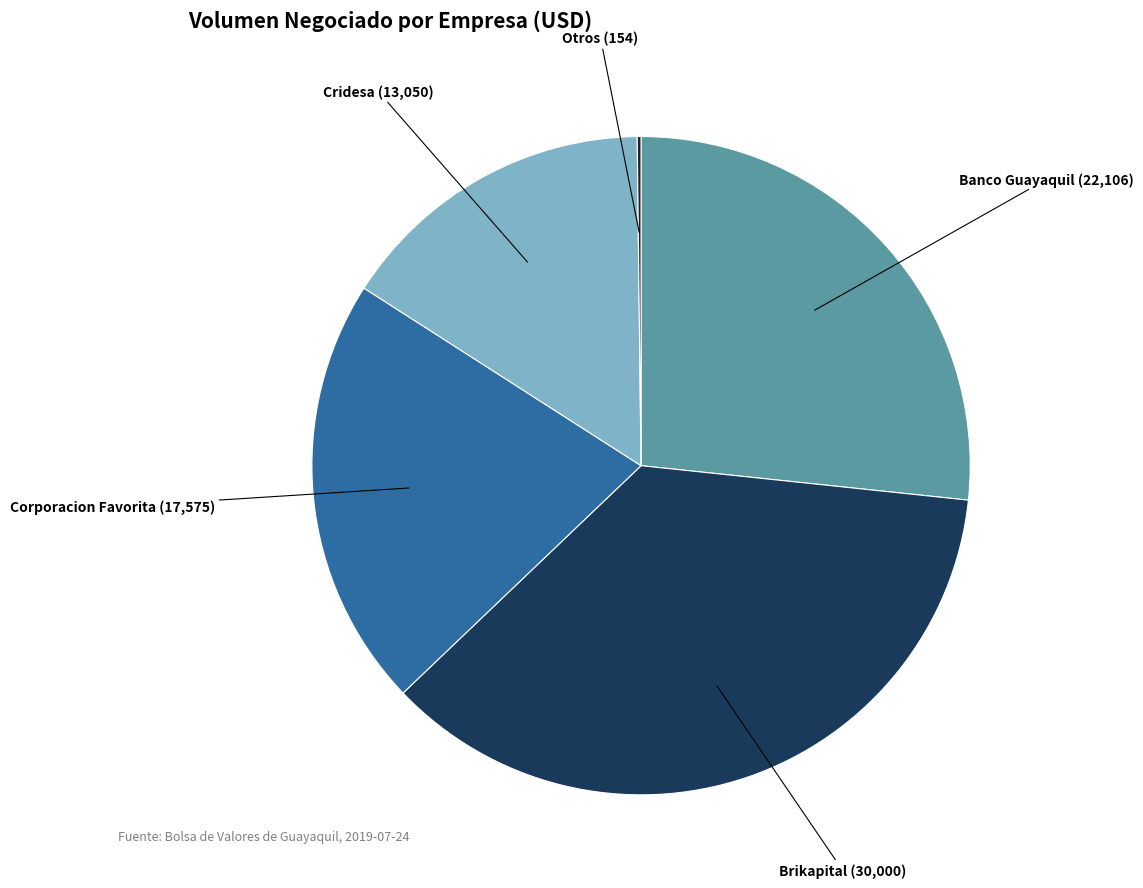

Is there any slice that represents more than half of the pie?

No